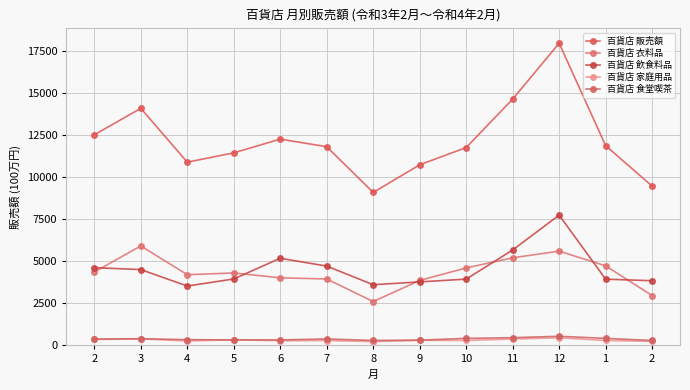

At which label does 百貨店 家庭用品 first exceed 291?

2